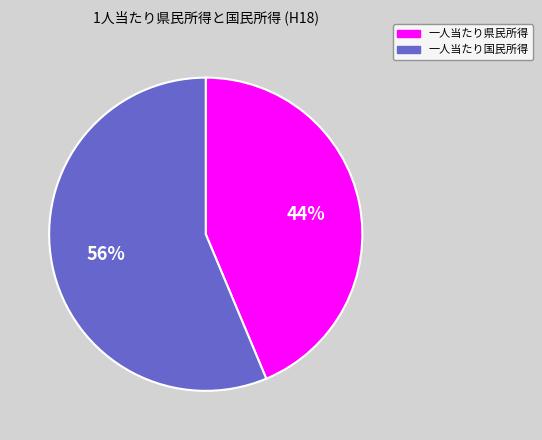

What is the largest slice in the pie chart?

一人当たり国民所得